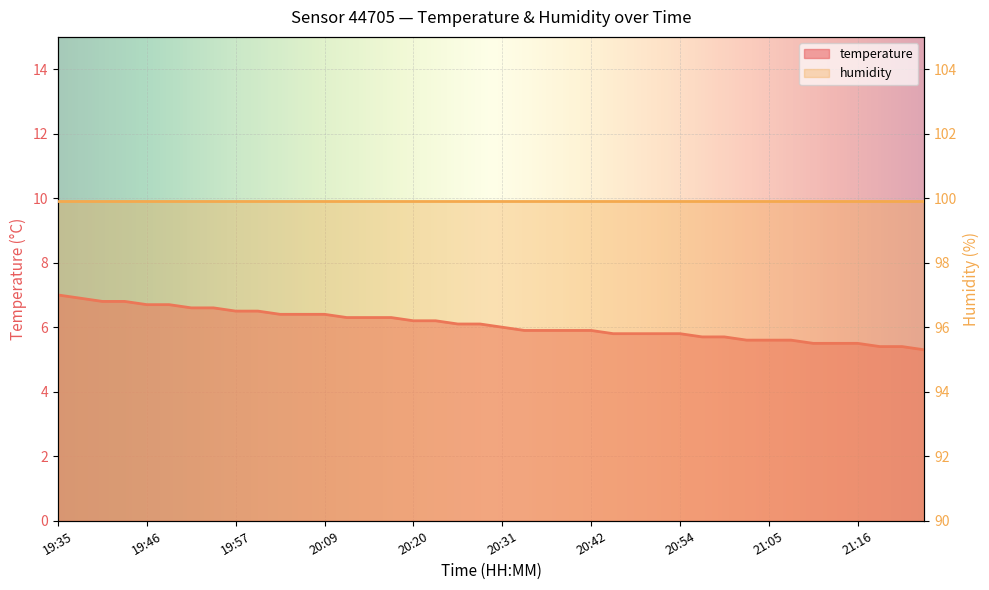

At which label is the value closest to 6?

20:31